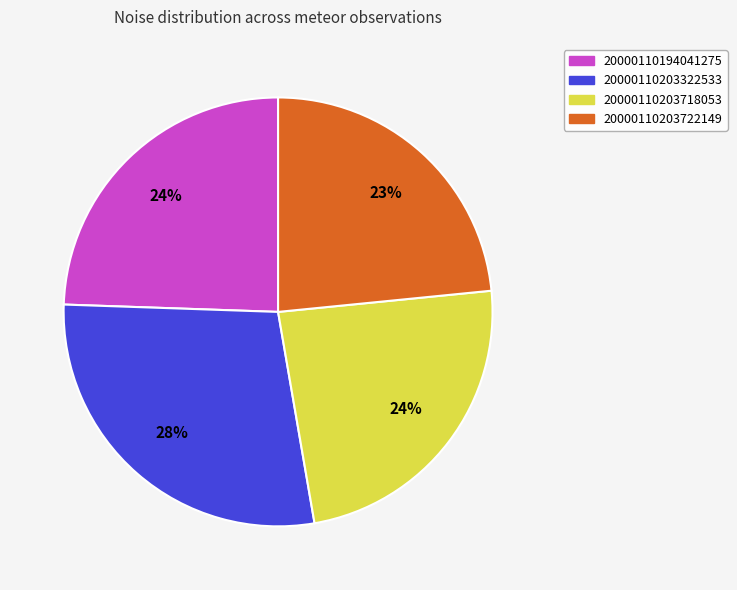

To the nearest percent, what portion does 20000110203722149 represent?

23%